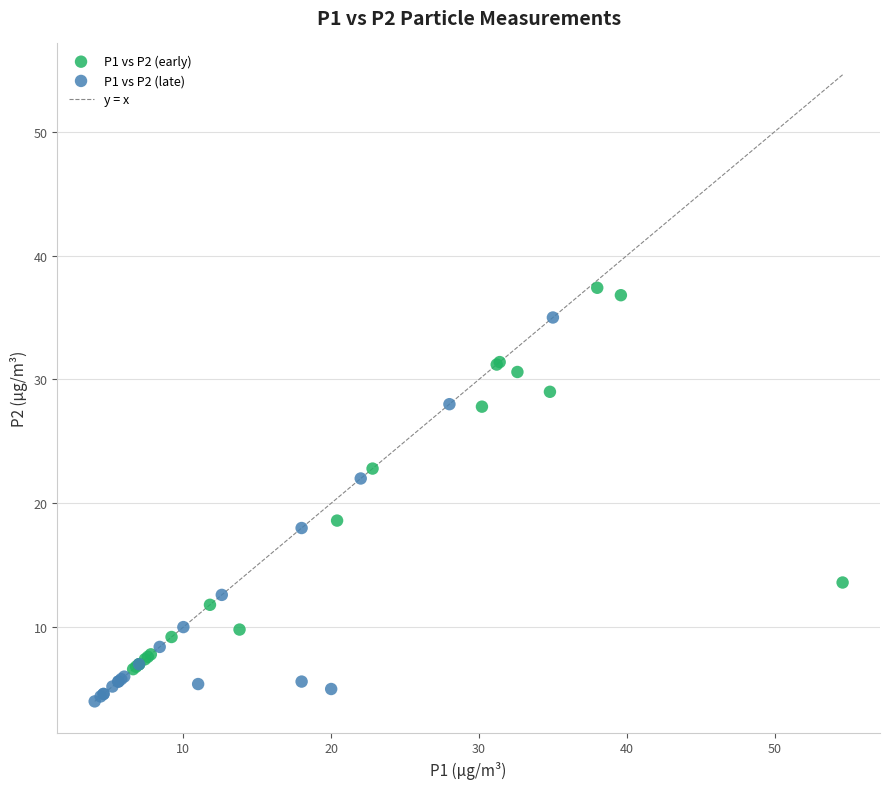

Which series reaches the minimum Y coordinate?

P1 vs P2 (late)